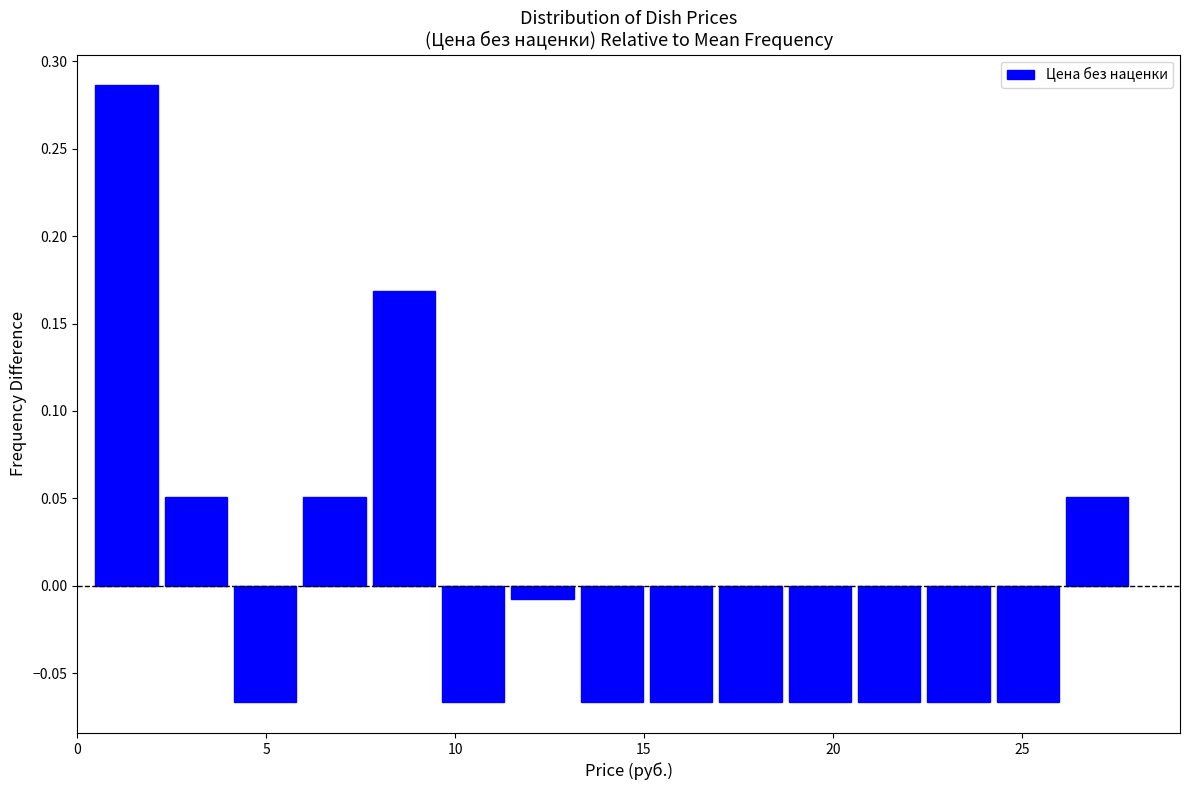

Around what value on the x-axis is the tallest bar? Give the approximate position of its centre, as read against the axis.

1.5